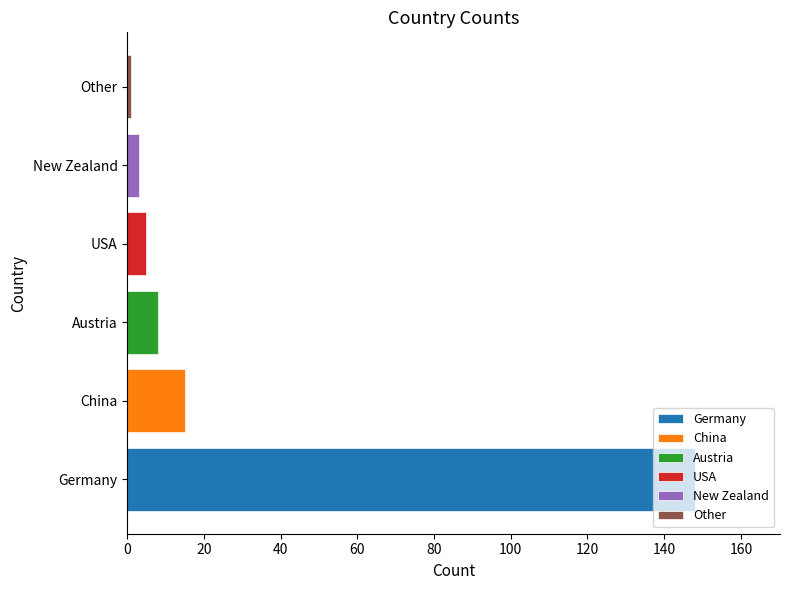

Reading right to left, extract all data points from this chart.

Other=1	New Zealand=3	USA=5	Austria=8	China=15	Germany=148